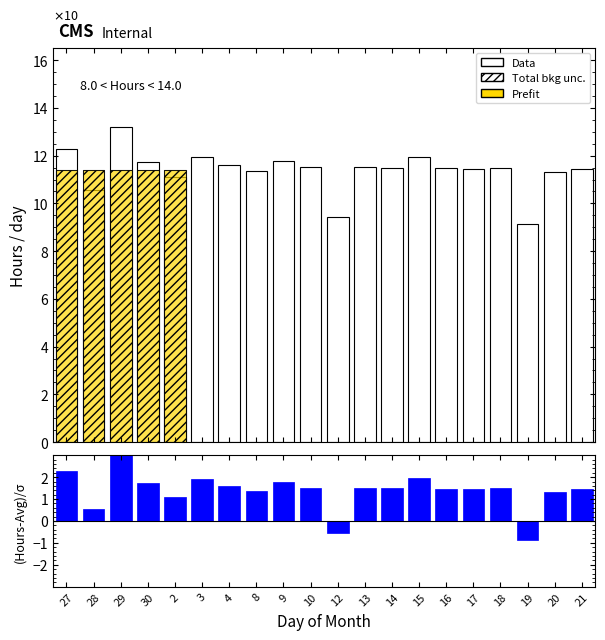

At which category is the sum across all series the highest?

29